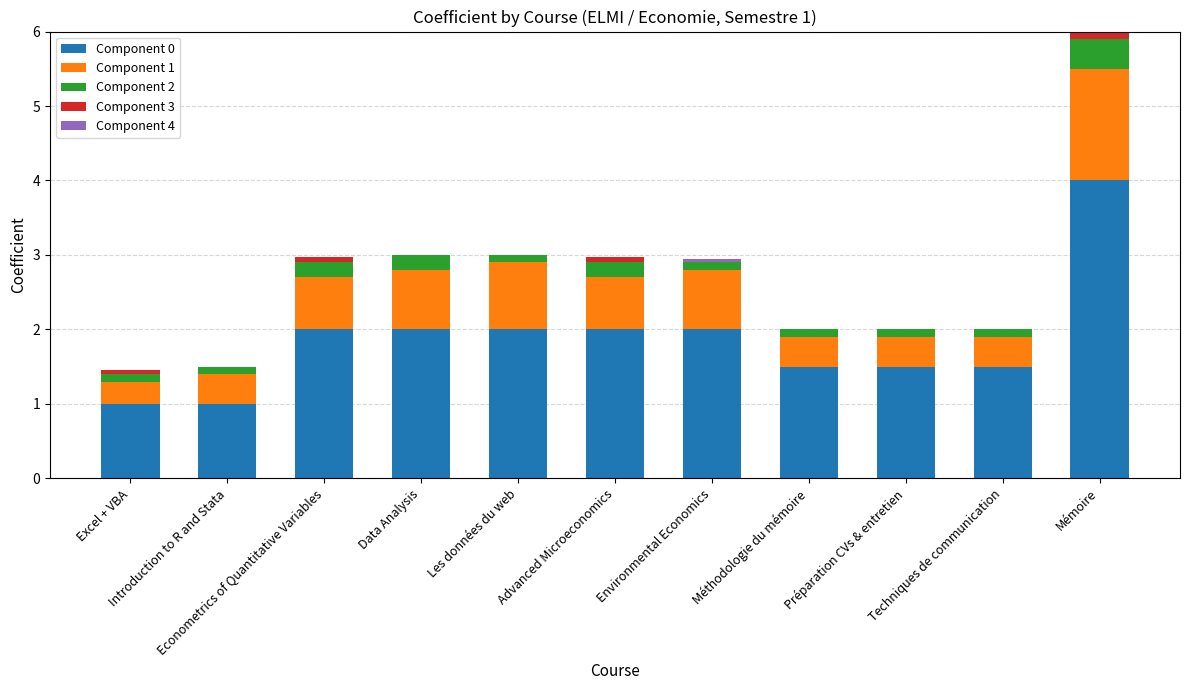

What is the maximum value for Component 0?

4.0